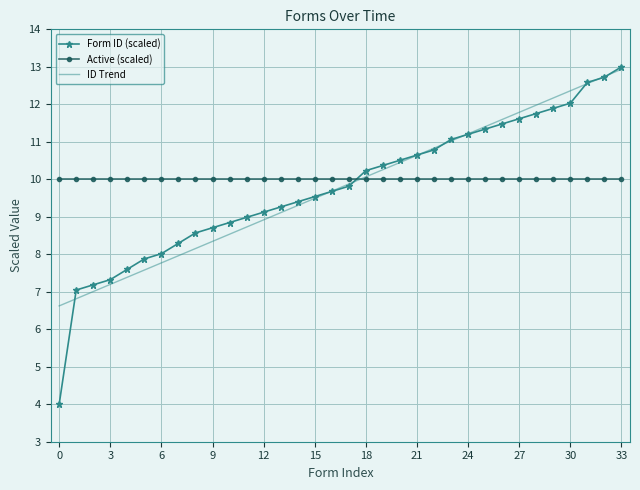

What is the average value of the Form ID (scaled) series?

9.8